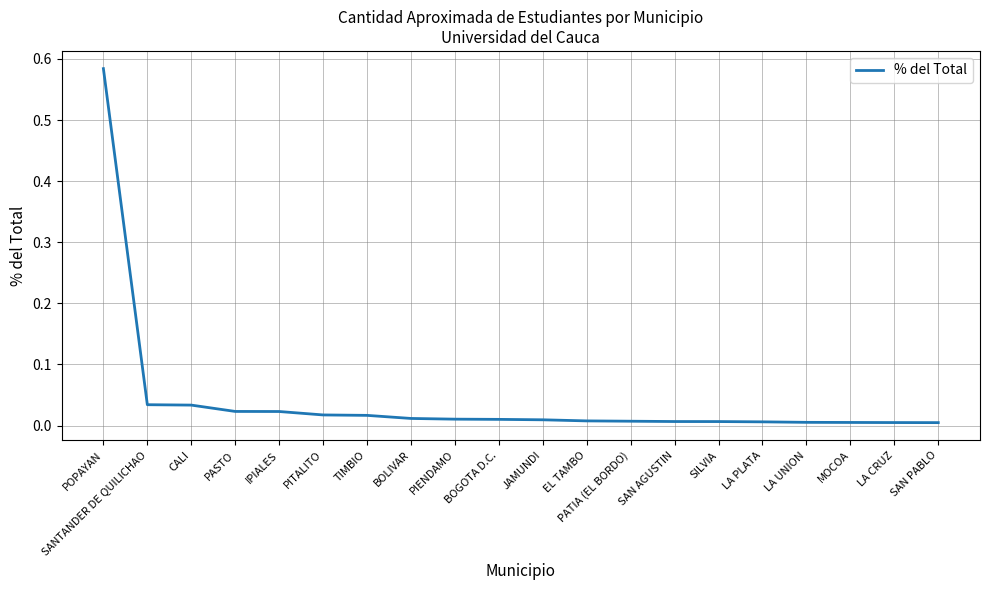

True or false: the data shows 0.0 at PATIA (EL BORDO).

True